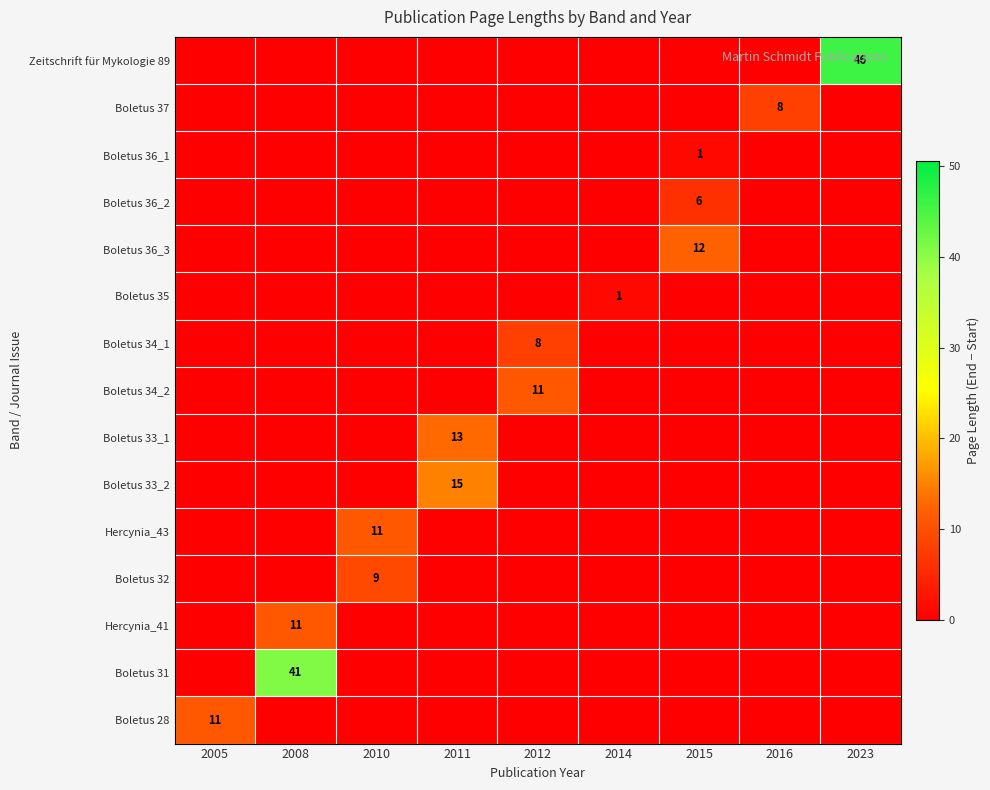

At which category is the sum across all series the highest?

2008